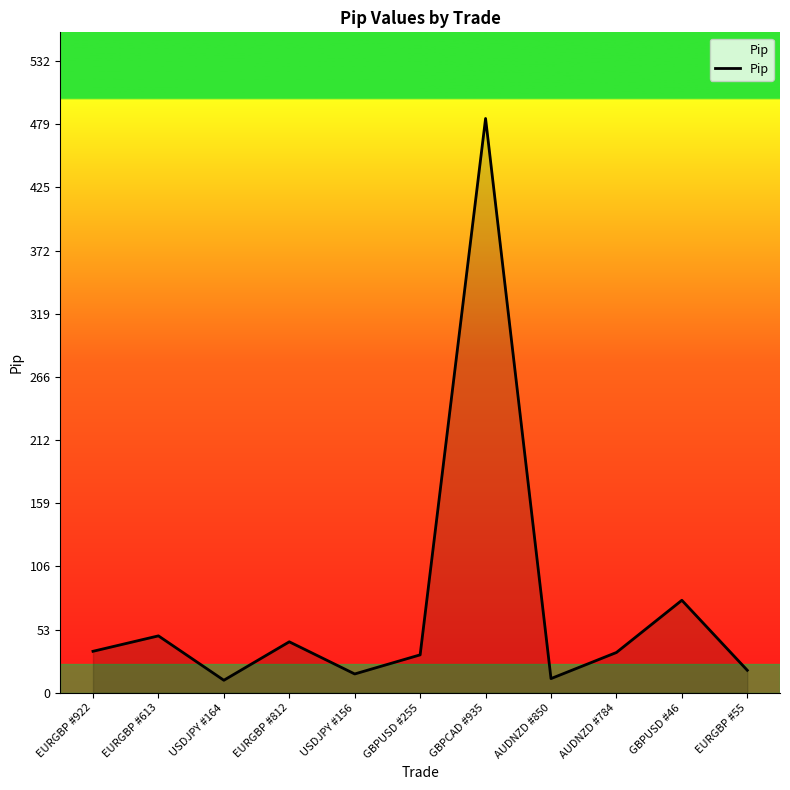

Which has a higher value, GBPCAD #935 or USDJPY #156?

GBPCAD #935